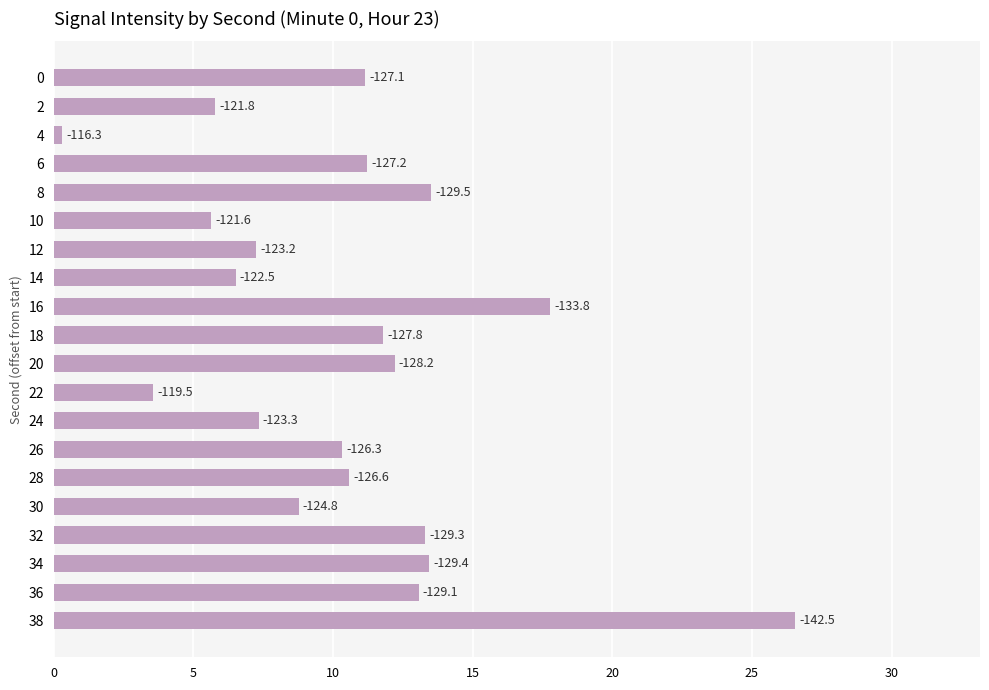

Does the chart contain any negative values?

No